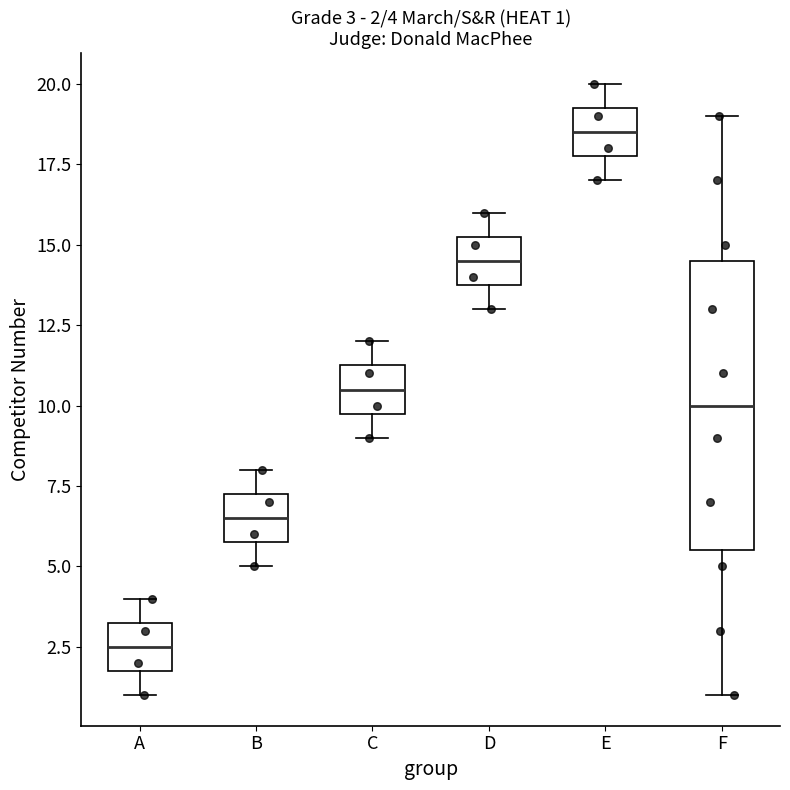

Which box has the highest median line?

E